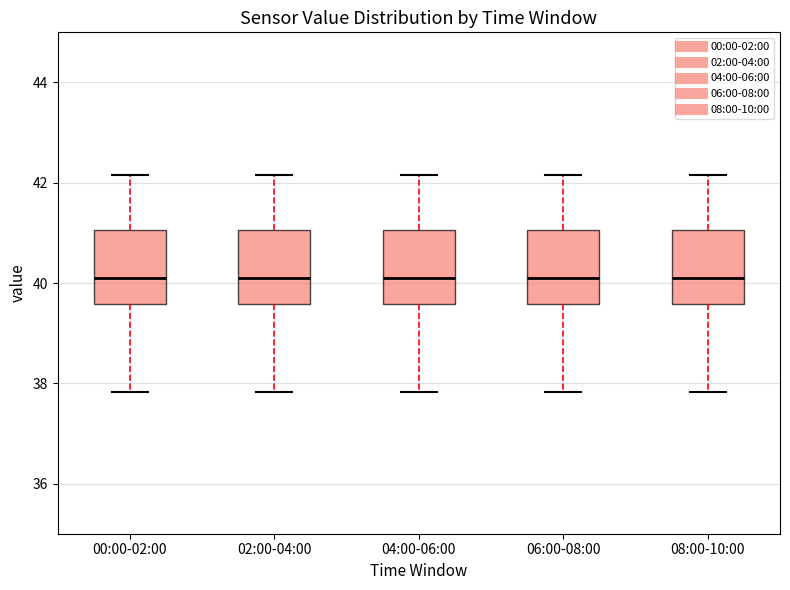

Where is the upper edge of the box for 02:00-04:00 on the y-axis? The values are not printed on the chart, so give them approximately, as read against the axis.

41.0